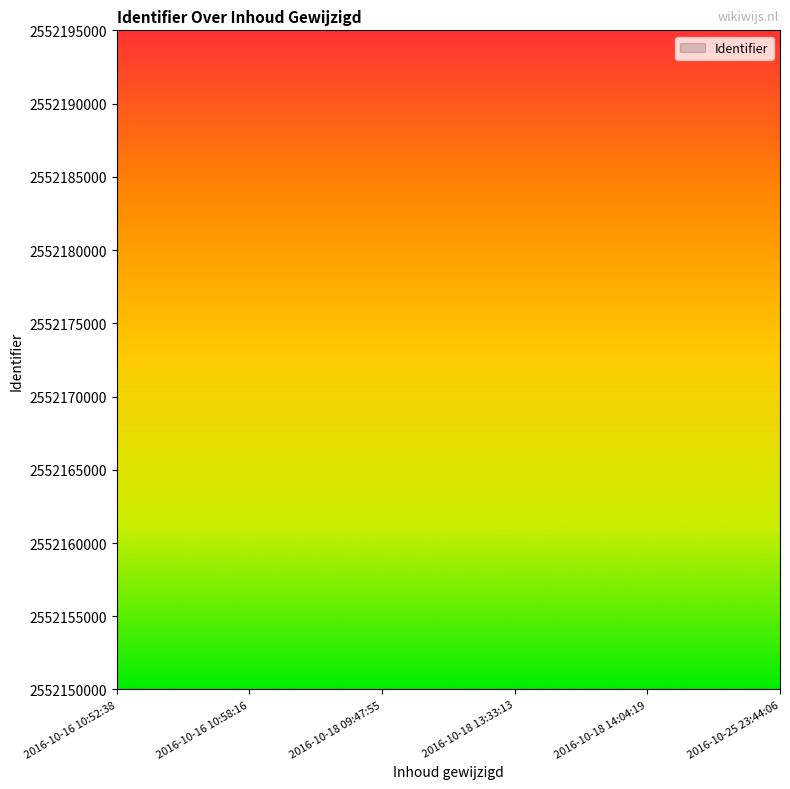

Is it true that the value at 2016-10-25 23:44:06 is 2552177?

True